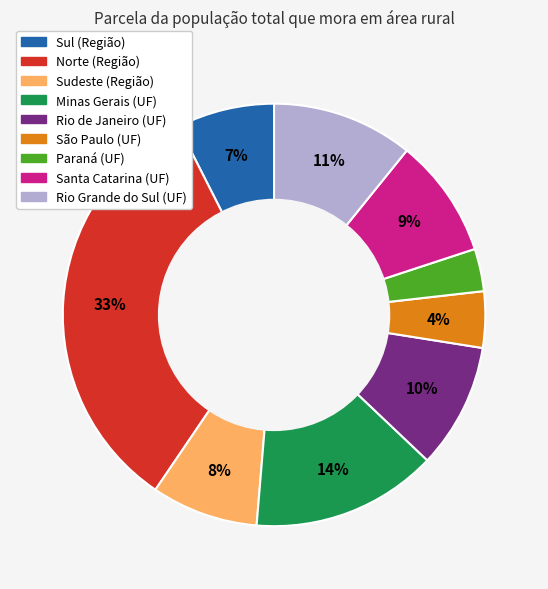

Is the sum of Santa Catarina (UF) and Norte (Região) greater than half?

No